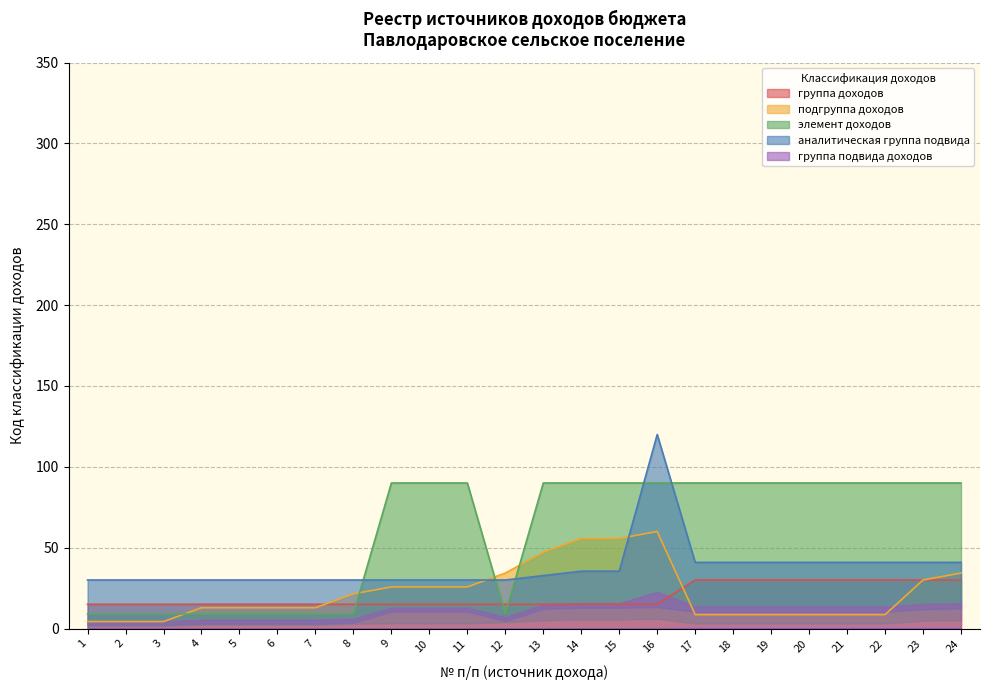

Does the chart display data point markers on the line(s)?

No